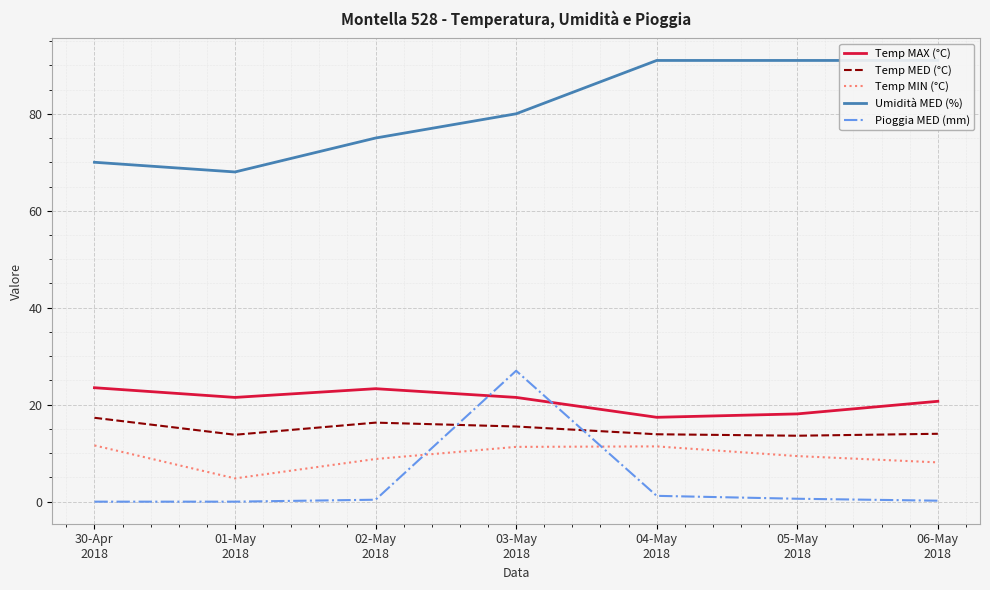

Is the value of Temp MED (°C) at 01-May
2018 greater than the value of Umidità MED (%) at 03-May
2018?

No